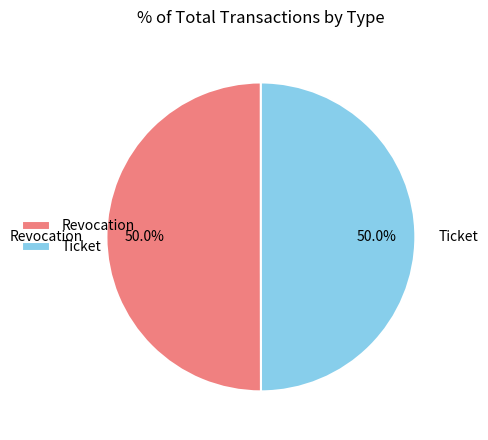

True or false: Ticket accounts for 50% of the total.

True